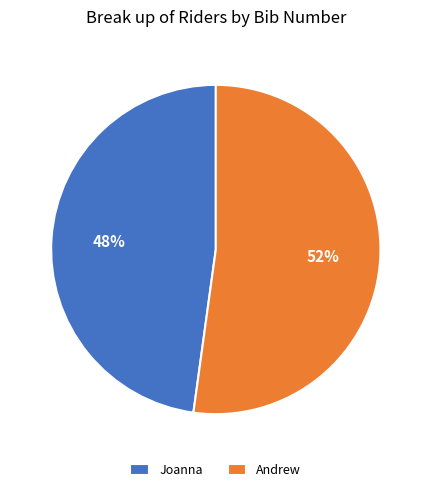

The Andrew slice represents 46% of the pie. True or false?

False